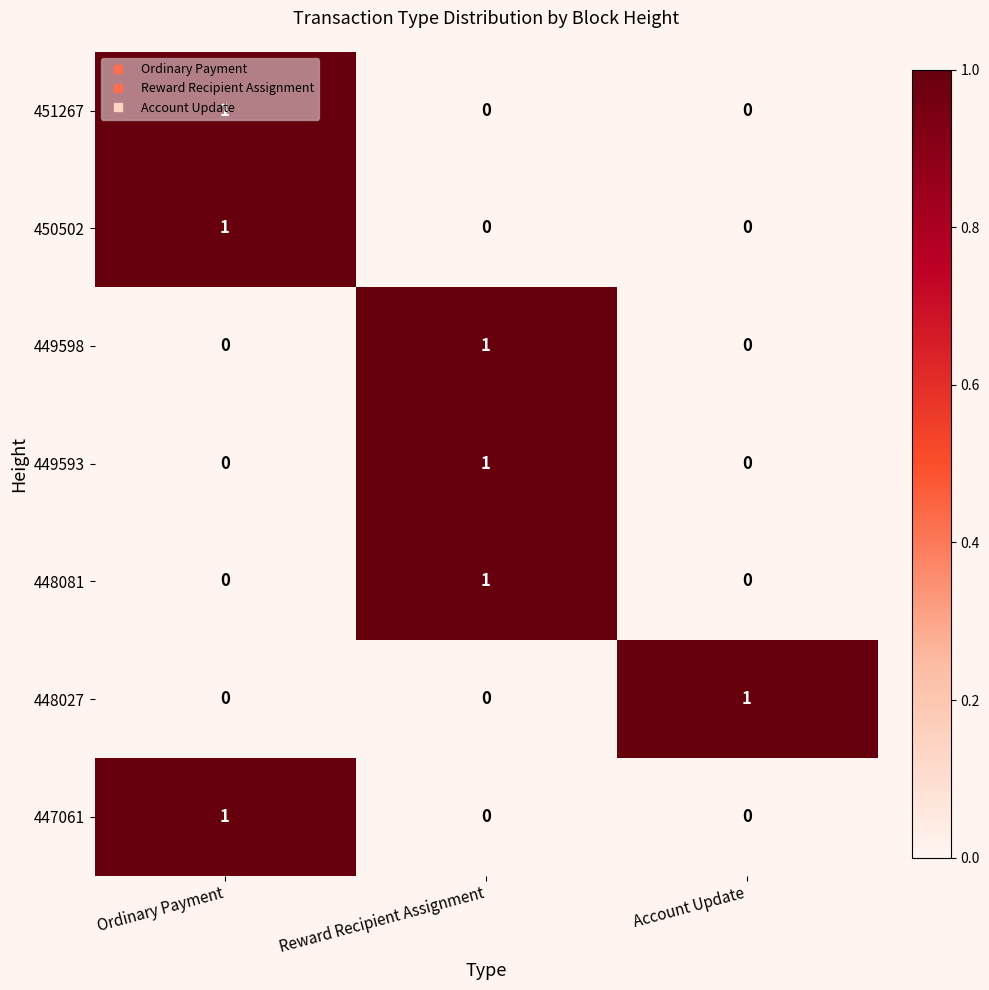

The 449598 series shows 0 at Ordinary Payment. True or false?

True